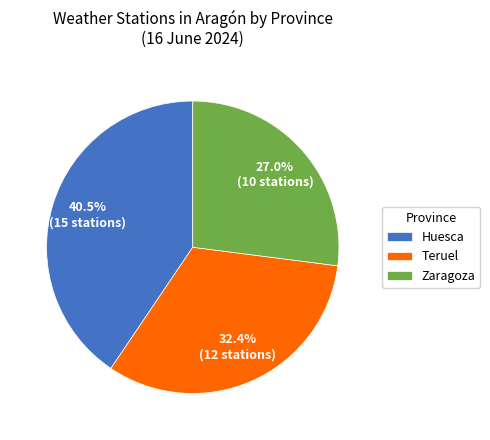

What is the smallest slice in the pie chart?

Zaragoza